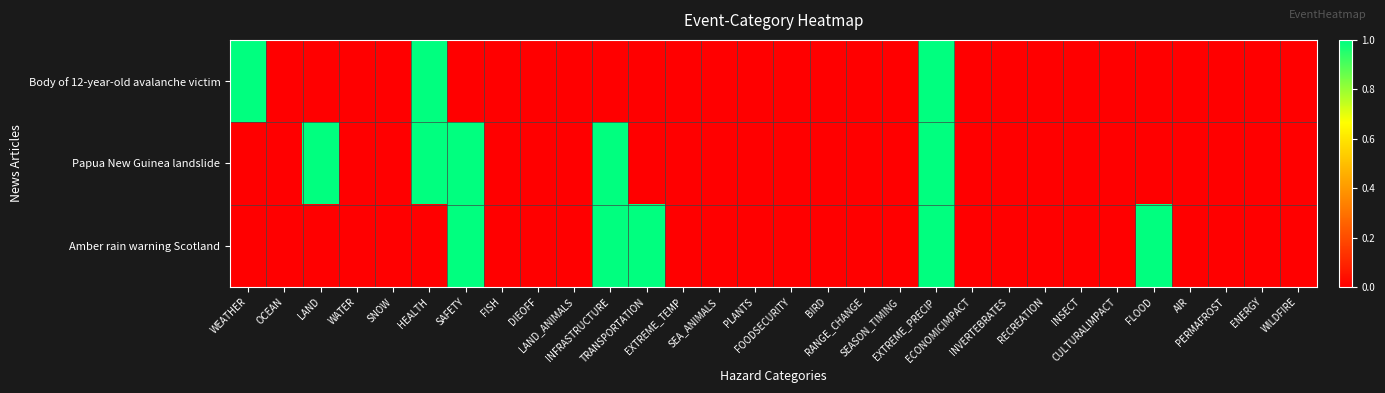

Between HEALTH and EXTREME_PRECIP, which series saw the biggest shift?

Amber rain warning Scotland